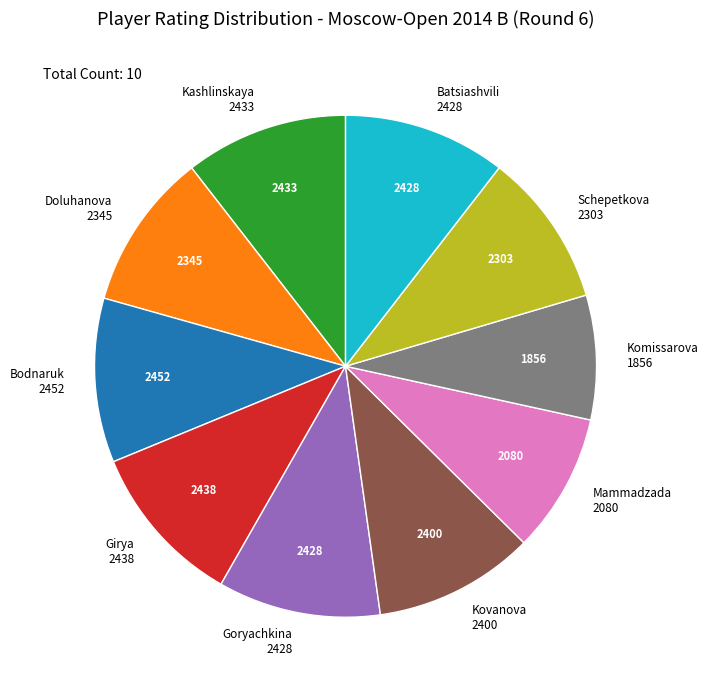

Does any single category account for the majority?

No